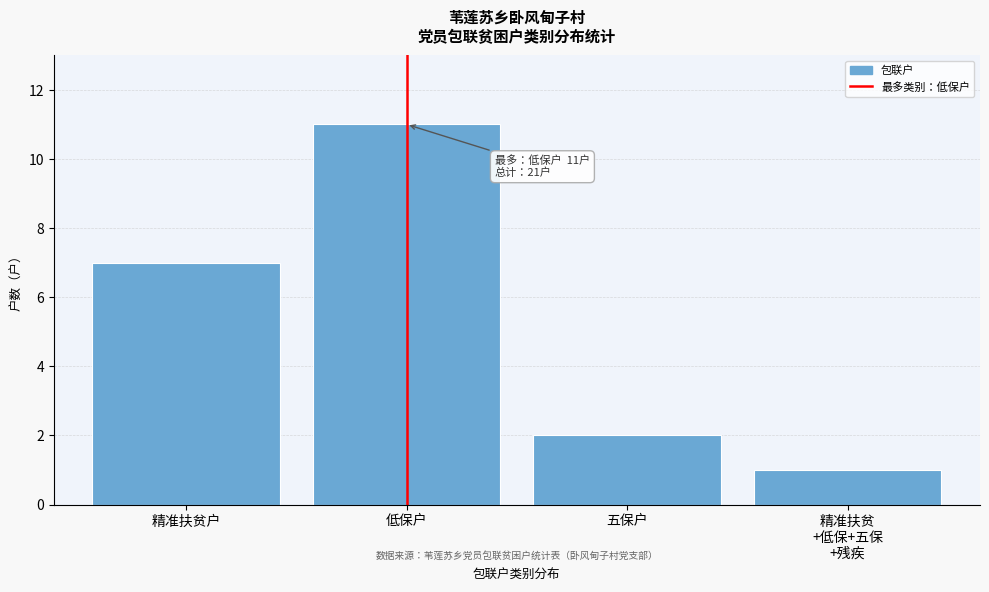

Reading left to right, what are all the values shown in this chart?

7	11	2	1